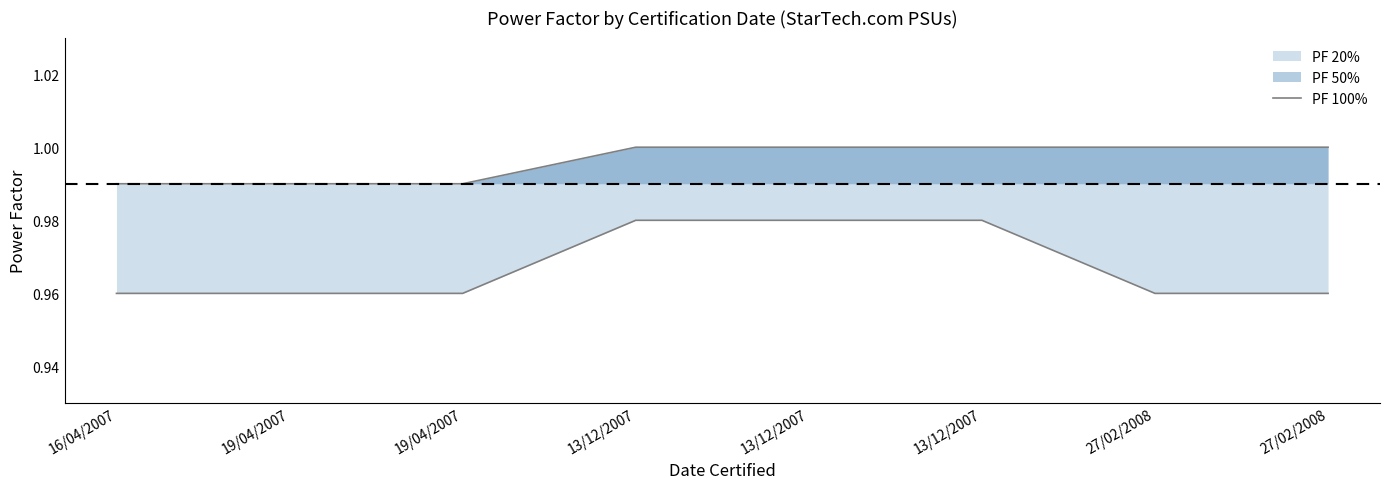

How many lines are shown in the chart?

1